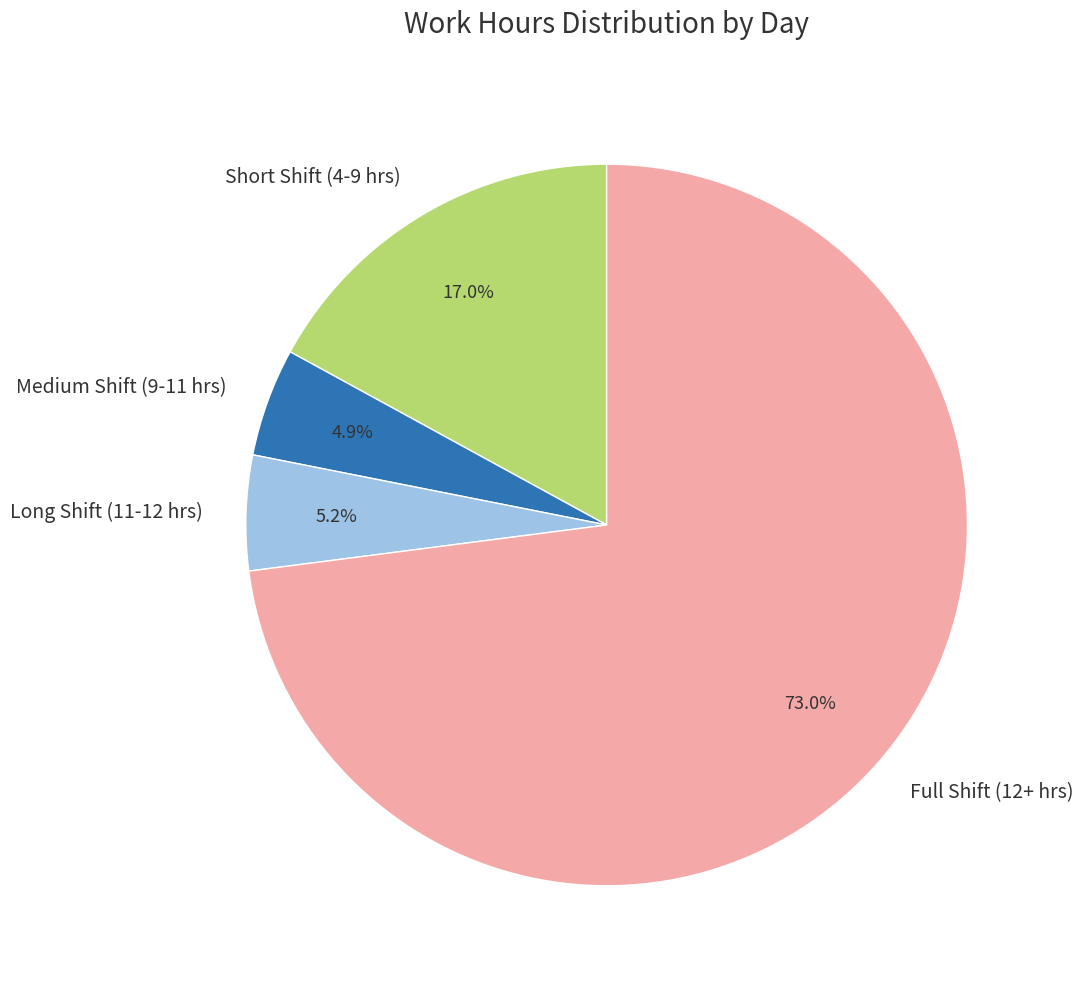

How much of the chart is everything except Long Shift (11-12 hrs)?

94.8%